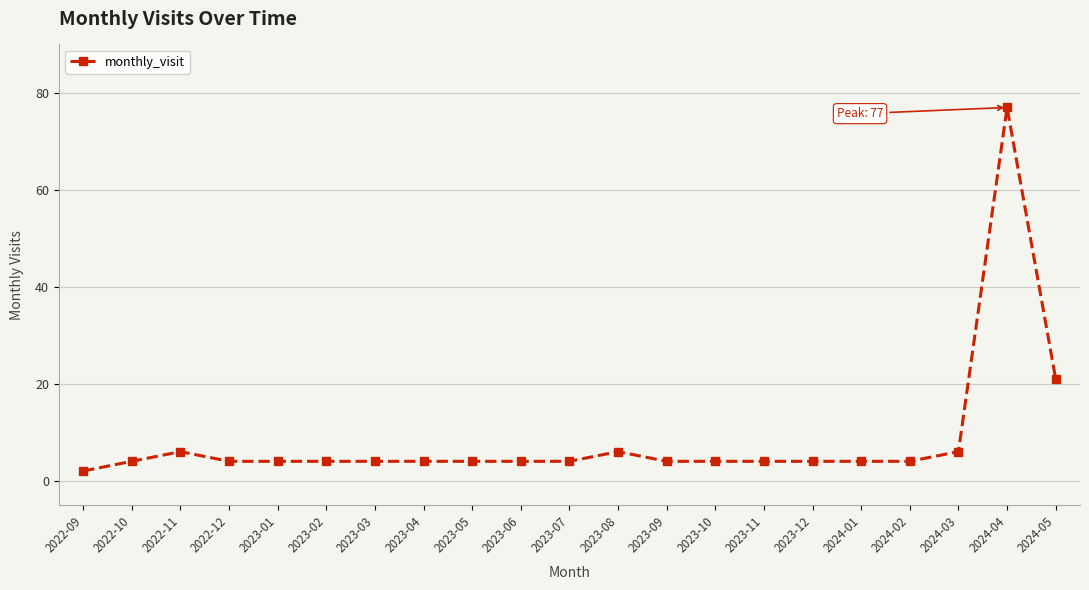

What is the ratio of the value at 2022-10 to the value at 2023-02?

1.0